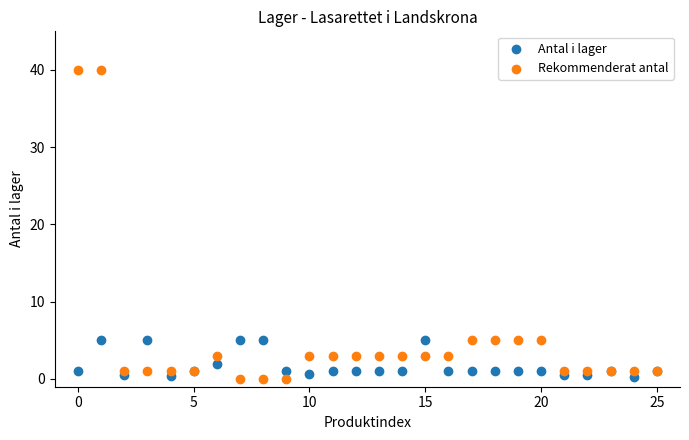

Which series contains the highest Y value?

Rekommenderat antal